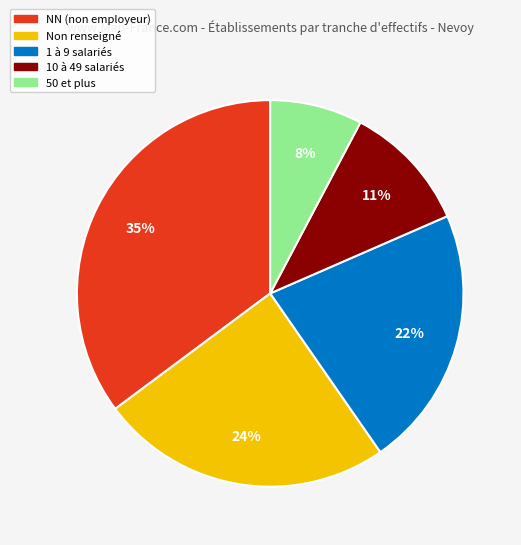

To the nearest percent, what is the average slice percentage?

20%